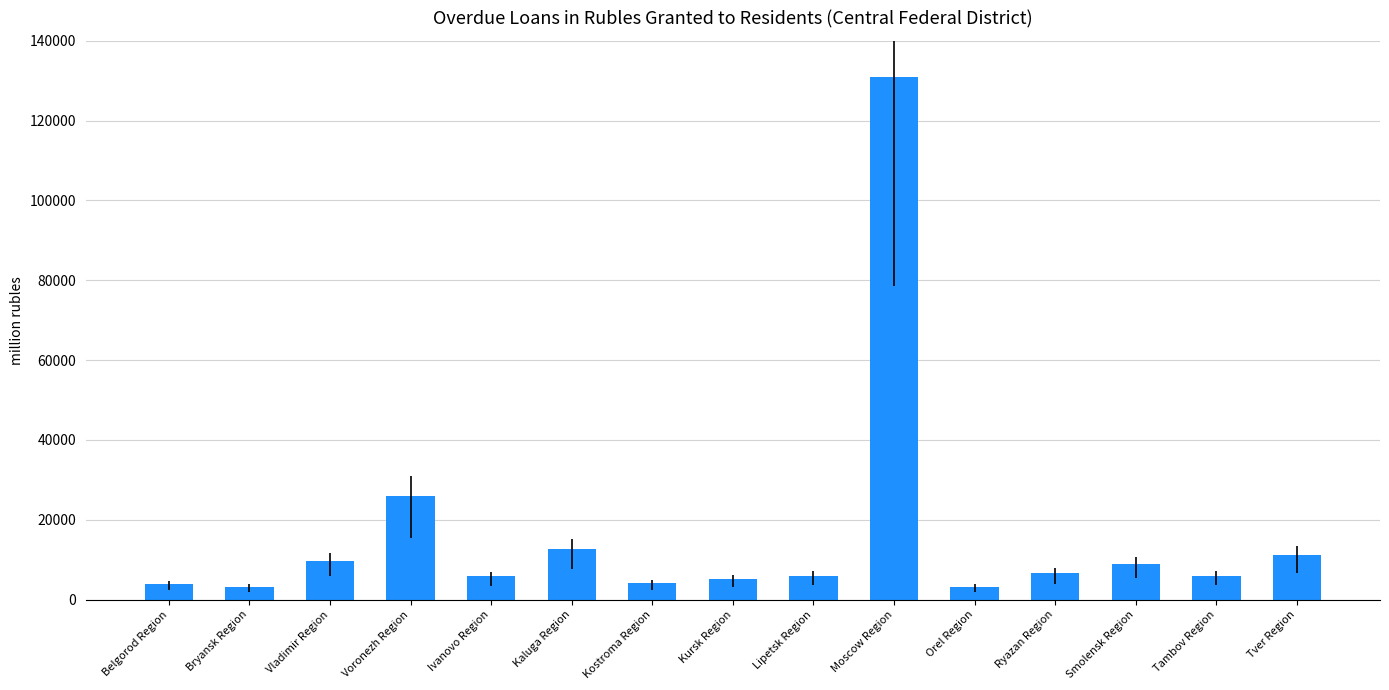

How many data points does each series have?

15